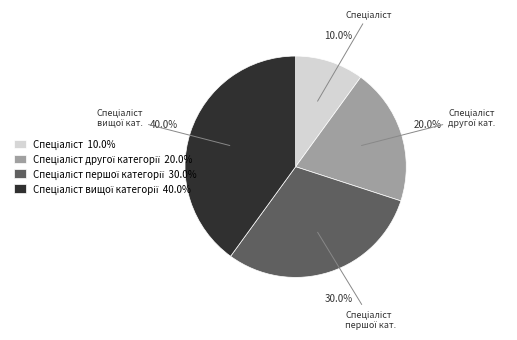

Is there a majority slice in this chart?

No